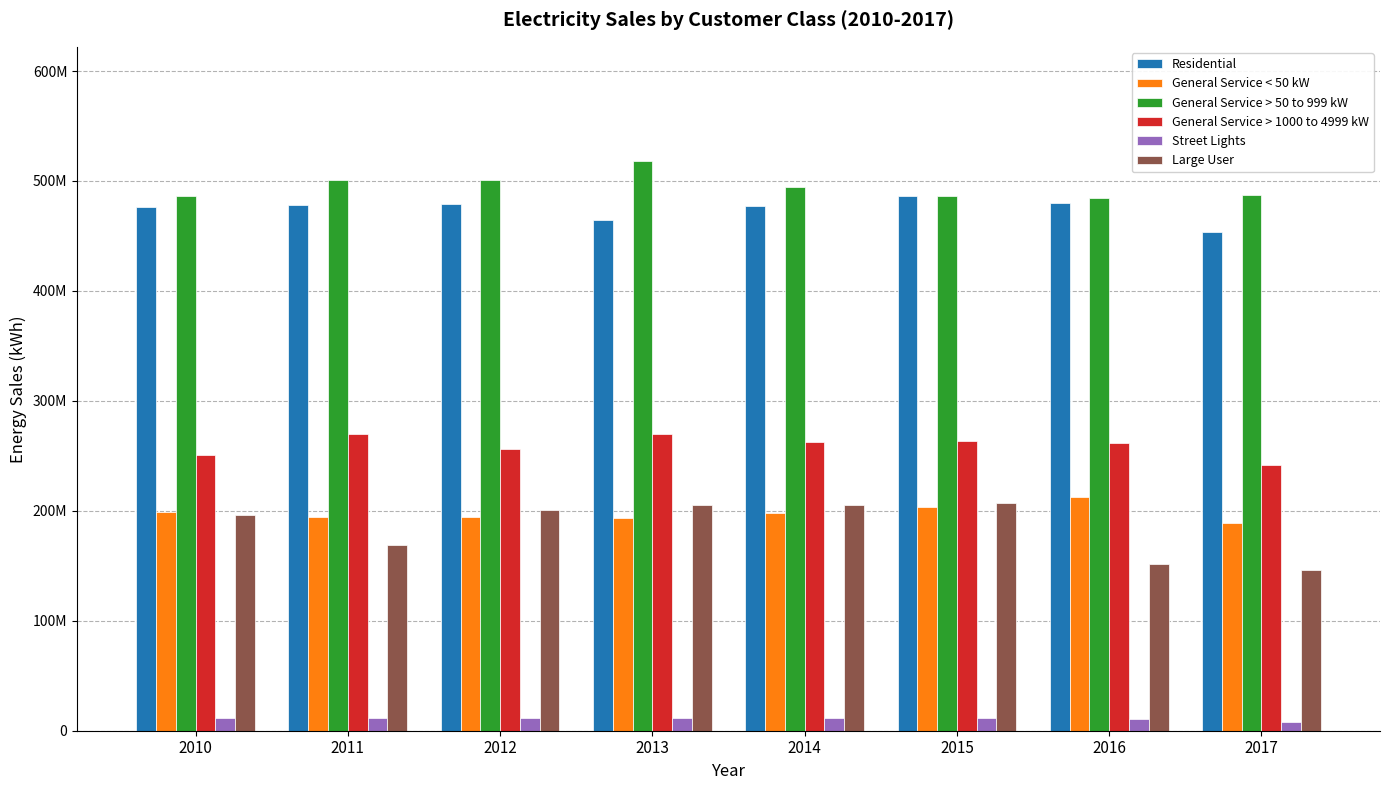

What is the total value across all series at 2016?

1601115180.7